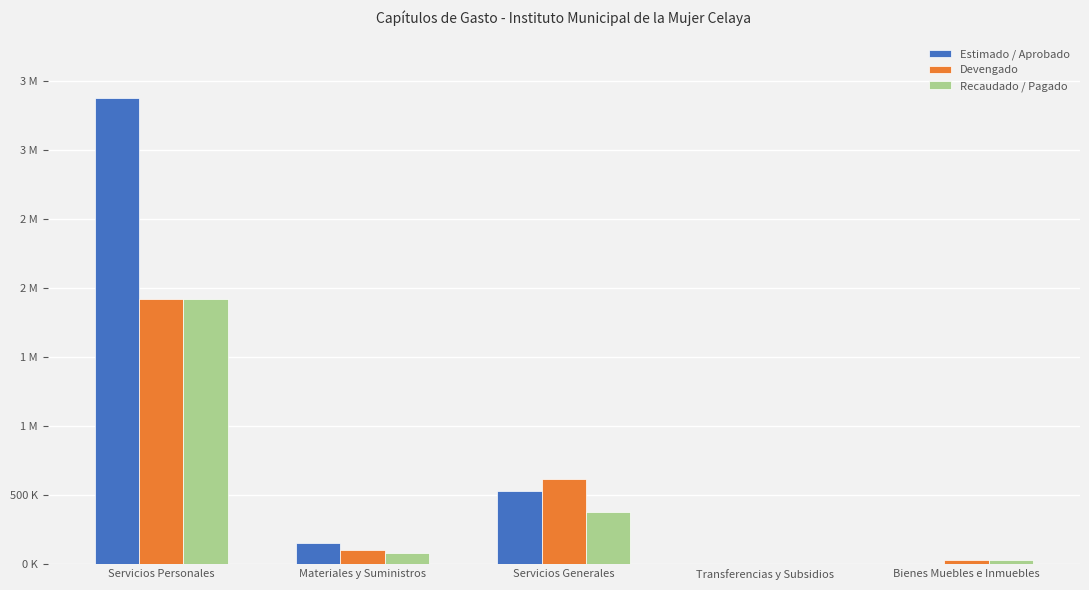

What are all the series names shown in the legend?

Estimado / Aprobado, Devengado, Recaudado / Pagado